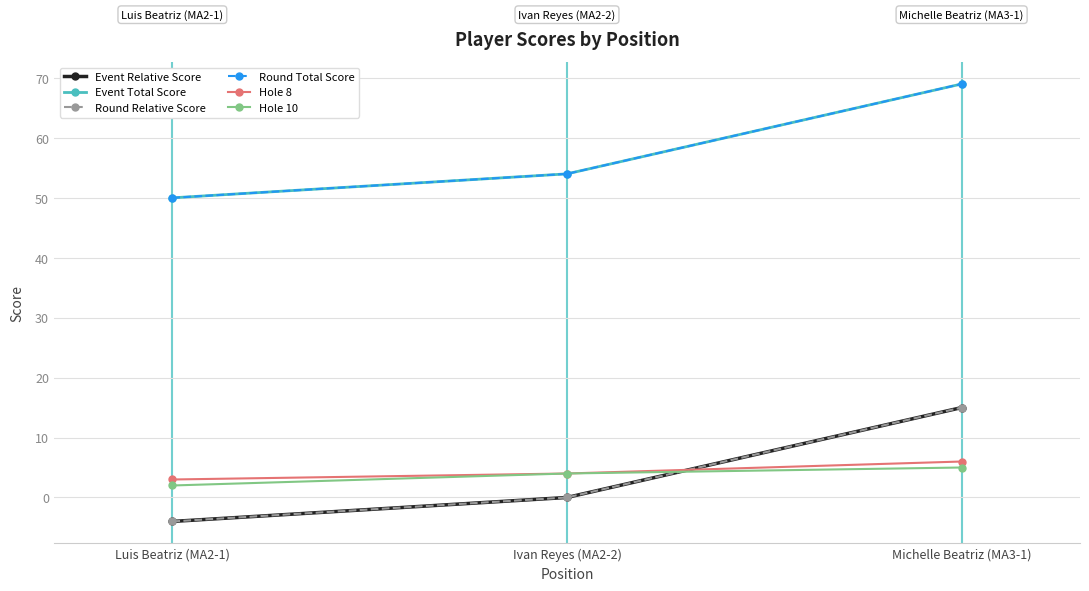

Is this an area chart (filled region under the line)?

No